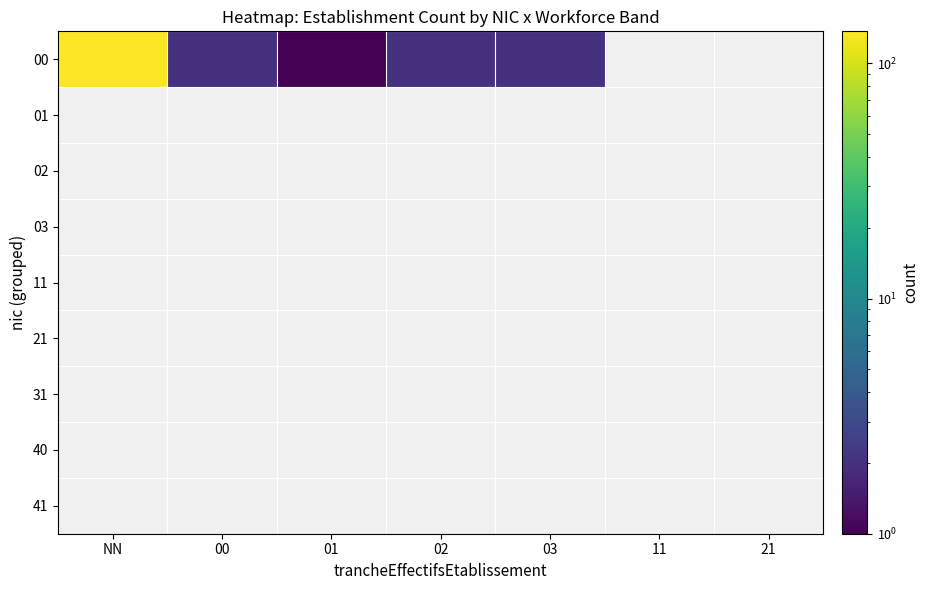

Which series has the widest spread of values?

00